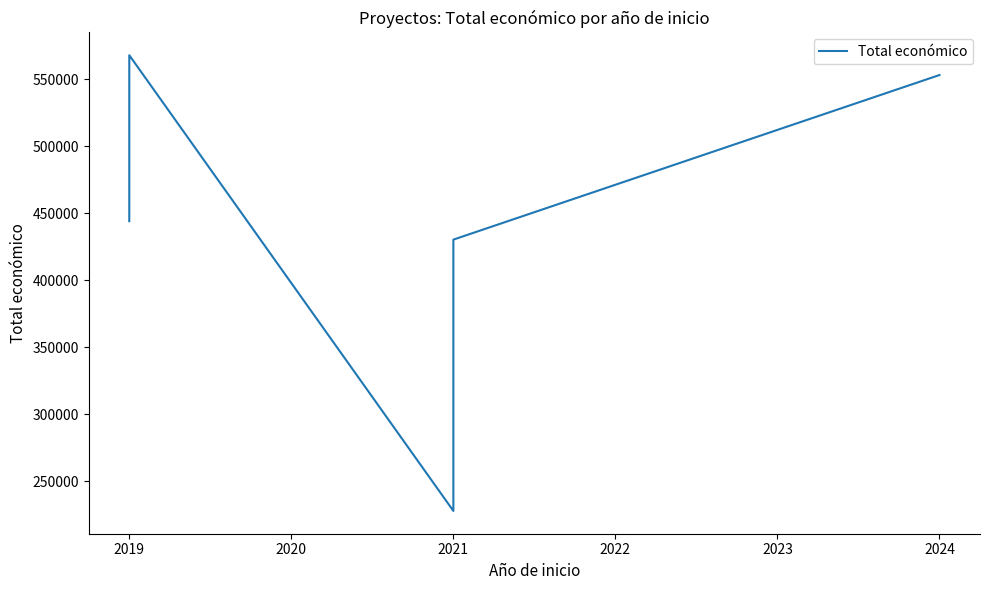

Does the chart display data point markers on the line(s)?

No